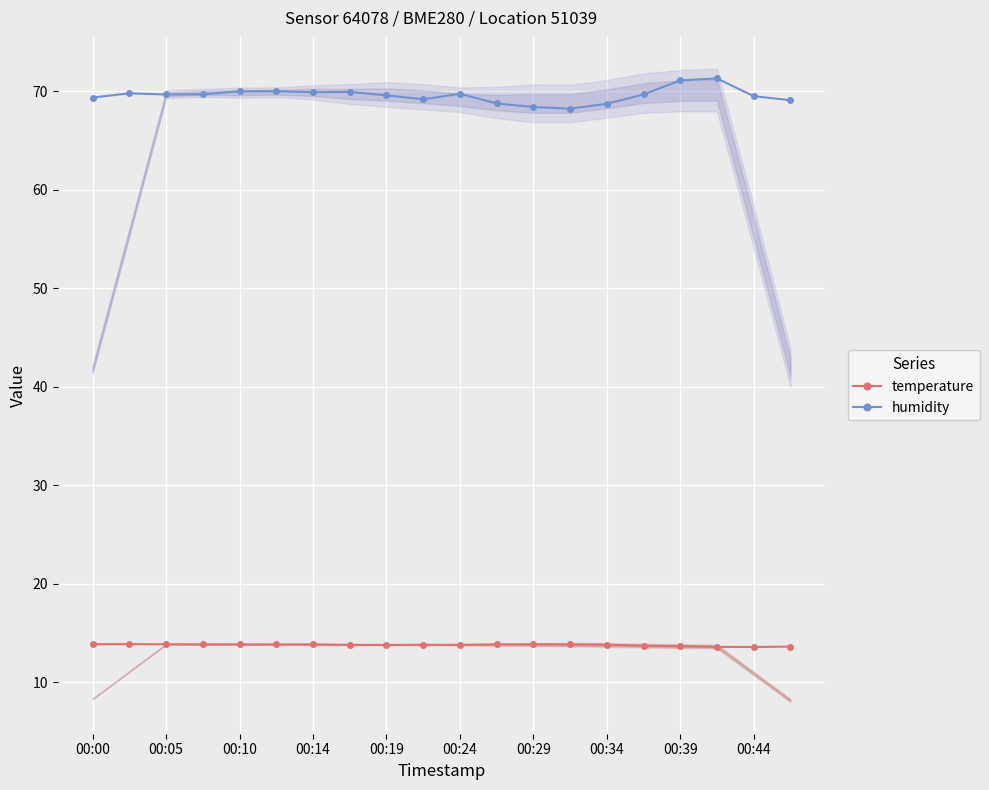

The value of humidity at 00:00 is 35.7. True or false?

False